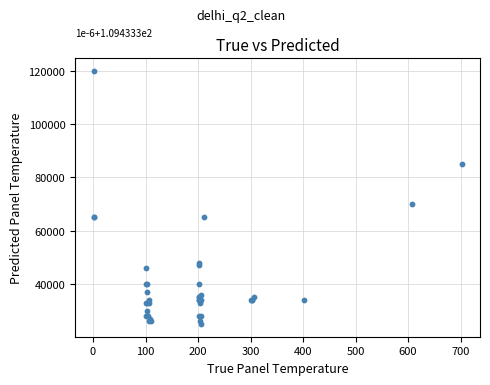

What Y value in the scatter plot is closest to 72500?

70000